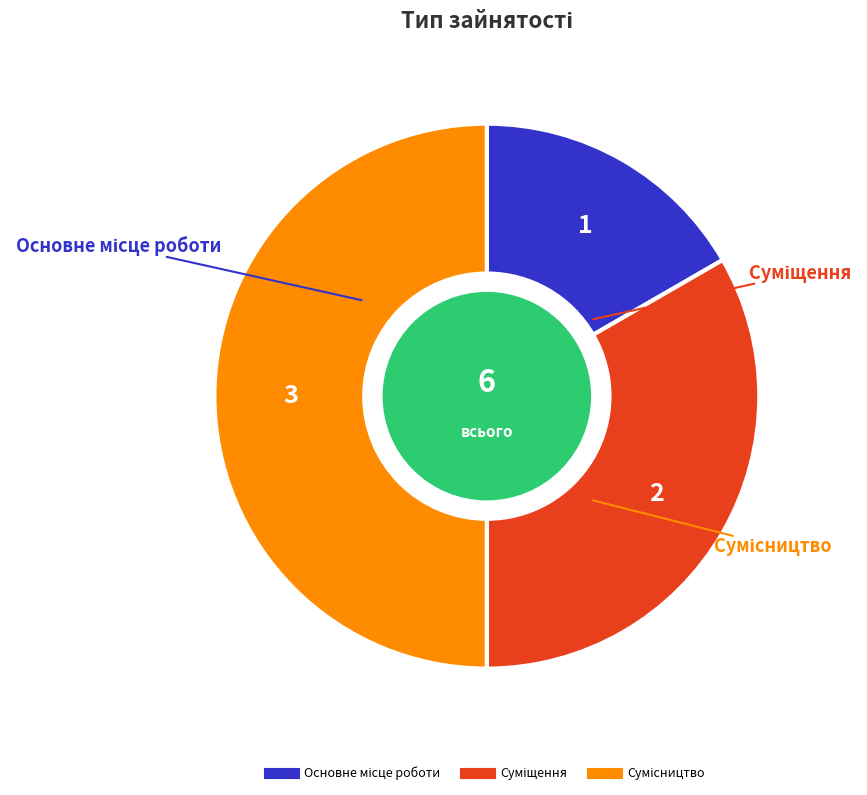

Does Сумісництво account for over 50% of the chart?

No